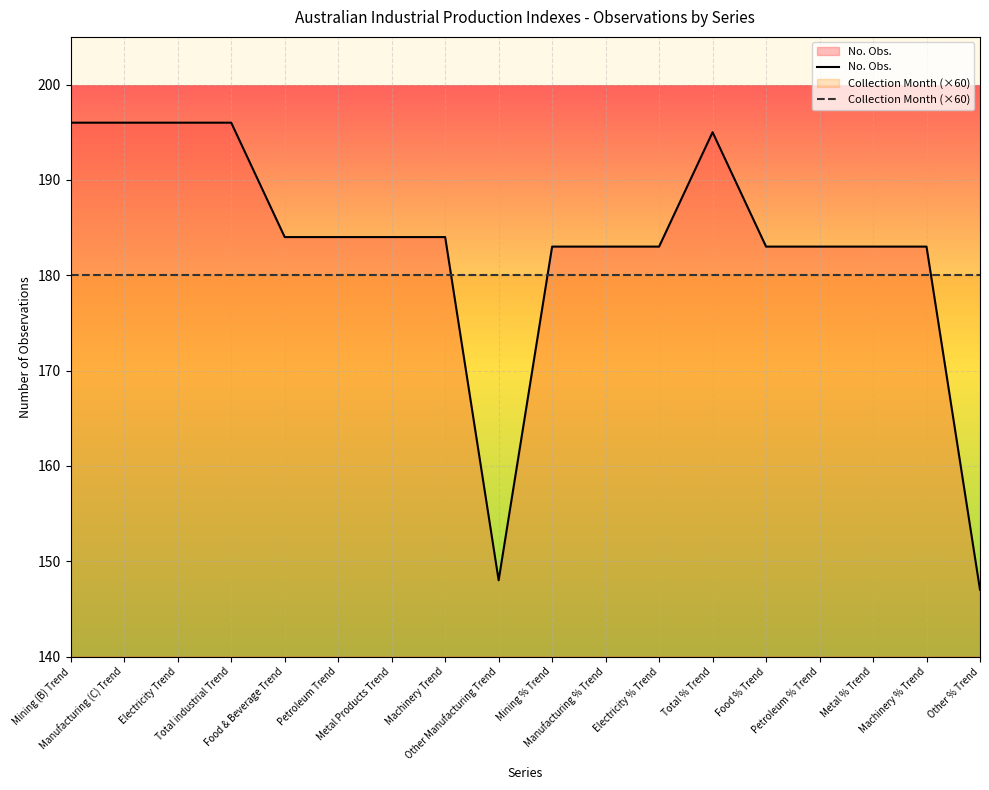

Read the Collection Month (×60) value at Other % Trend.

180